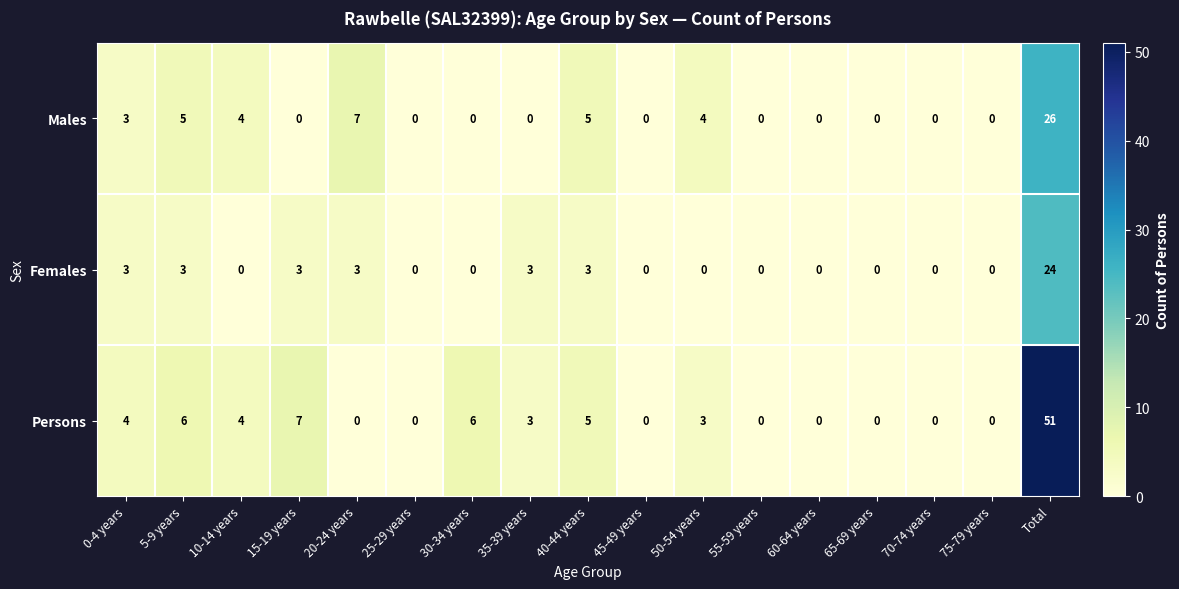

At which category is the sum across all series the highest?

Total